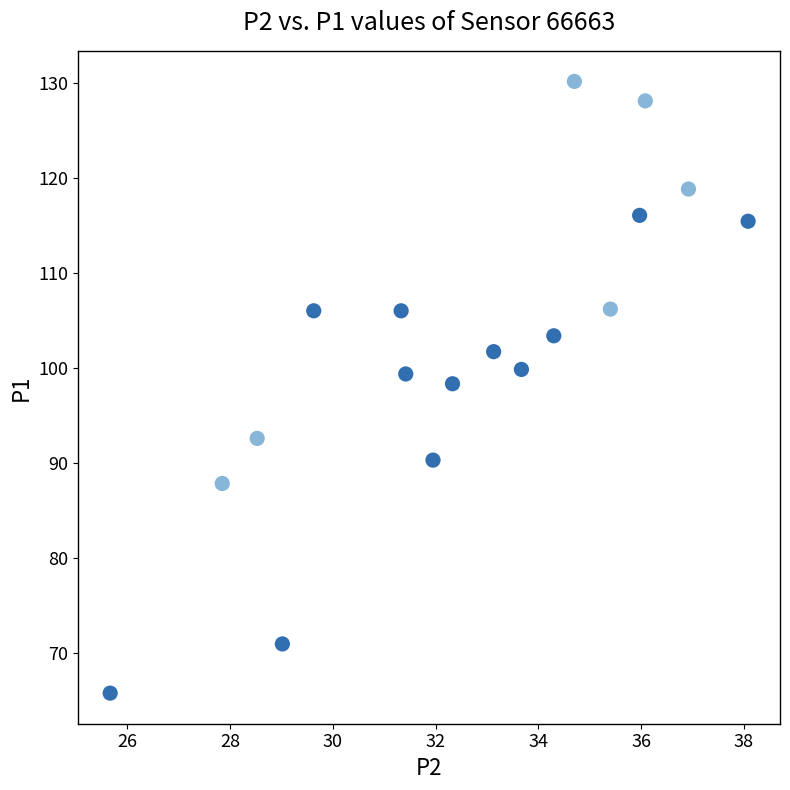

What Y value in the scatter plot is closest to 97?

98.3